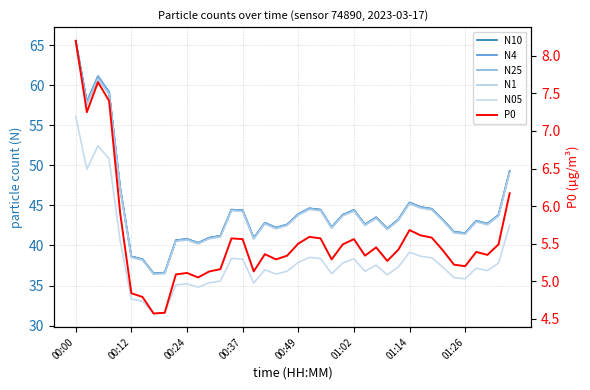

What is the minimum value for N1?

36.4